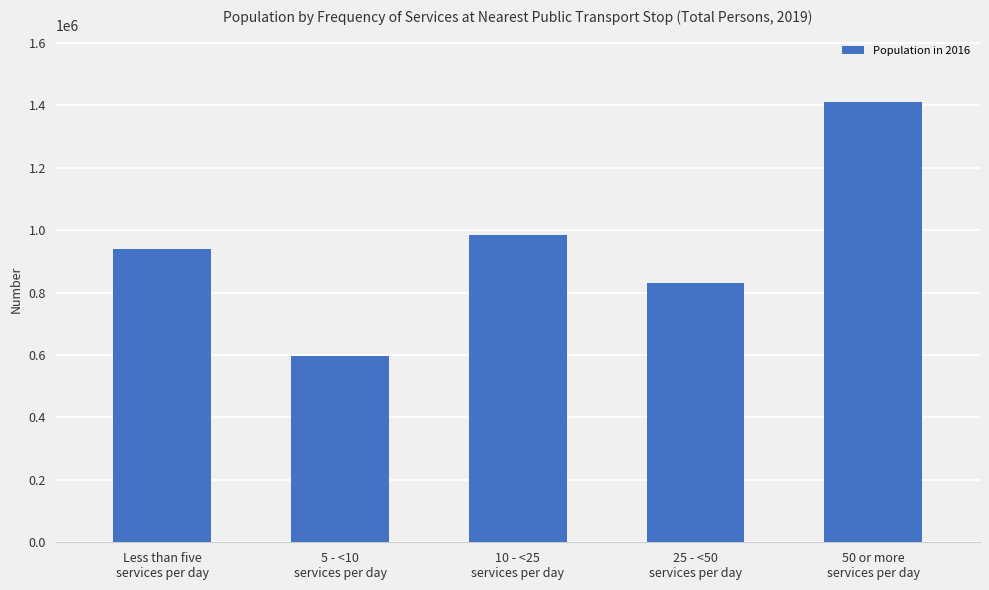

Which has a higher value, Less than five
services per day or 5 - <10
services per day?

Less than five
services per day